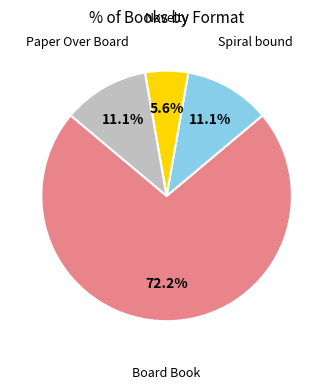

To the nearest percent, what is the average slice percentage?

25%